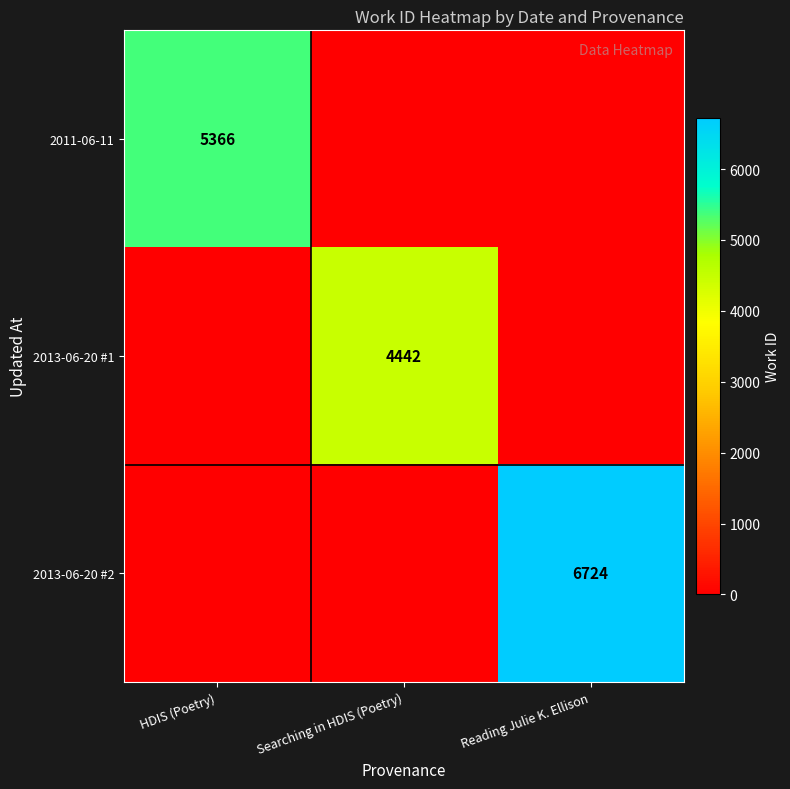

The value of 2013-06-20 #1 at Searching in HDIS (Poetry) is 7254. True or false?

False